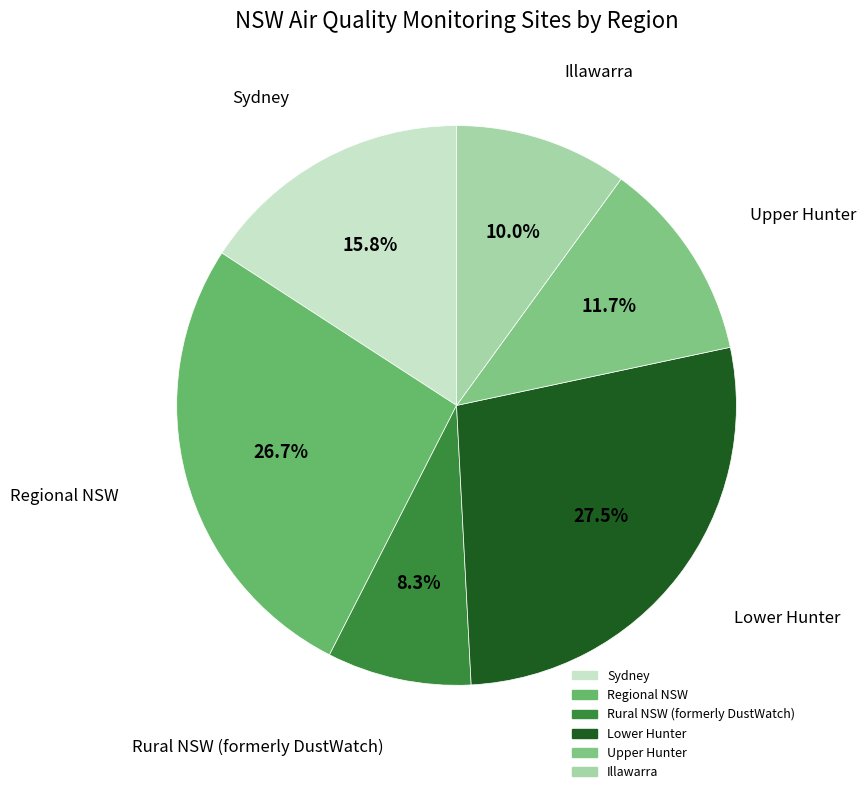

Count the number of slices in the pie.

6